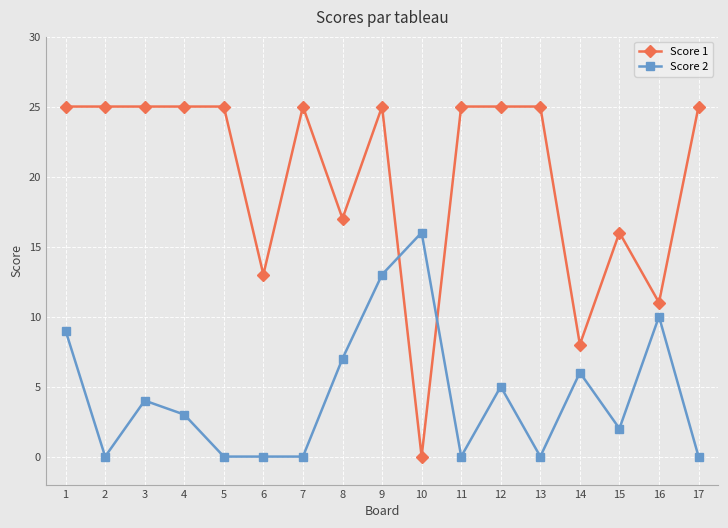

Between 5 and 16, which series saw the biggest shift?

Score 1